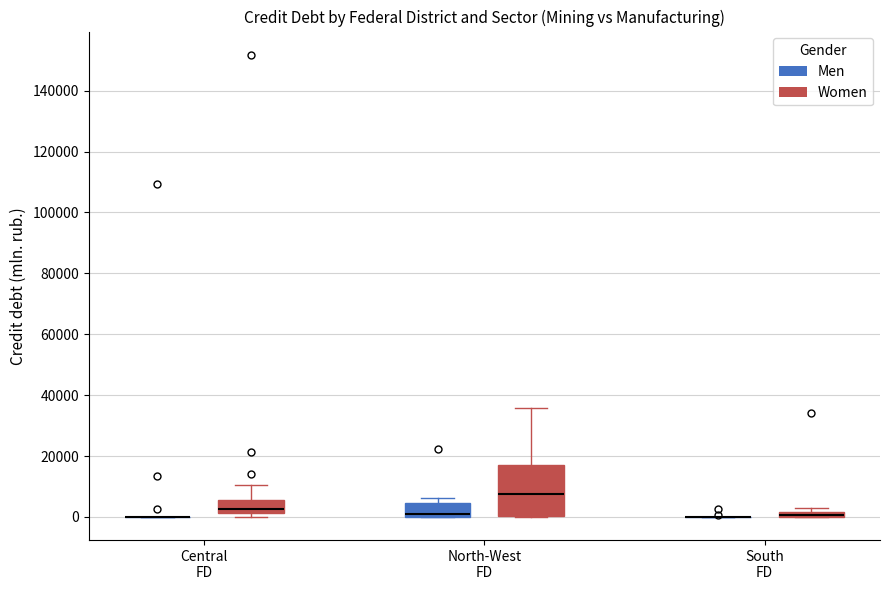

Where is the upper edge of the box for South FD (Women) on the y-axis? The values are not printed on the chart, so give them approximately, as read against the axis.

2000